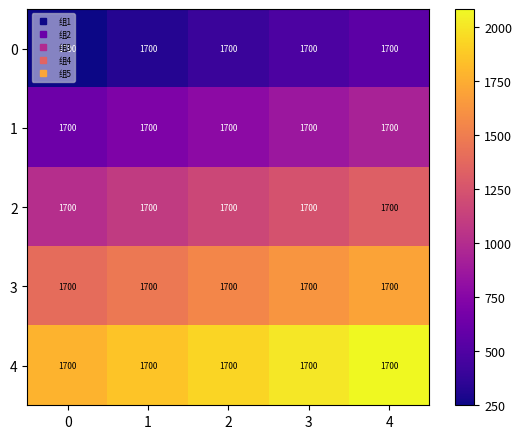

What is the total value across all series at 4?

6587.5